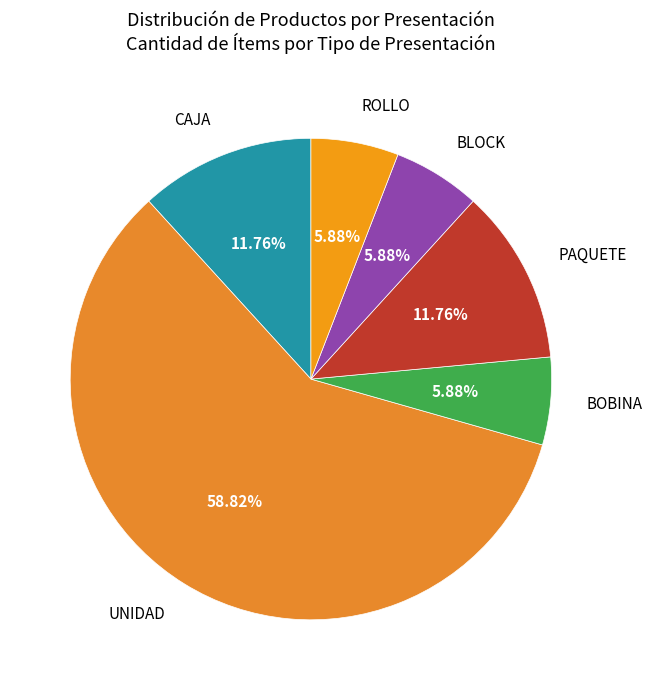

Count the number of slices in the pie.

6